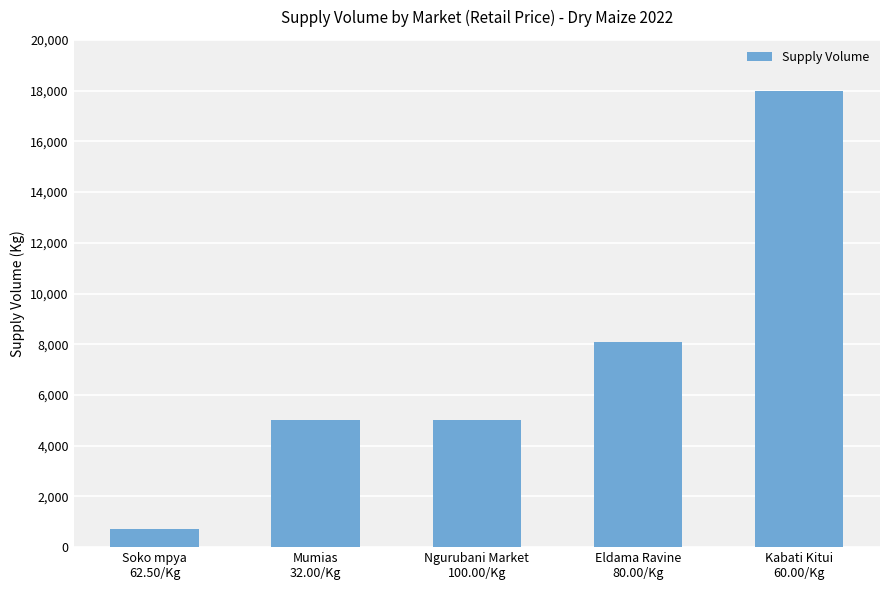

Are the bars grouped side by side (vs. stacked)?

No